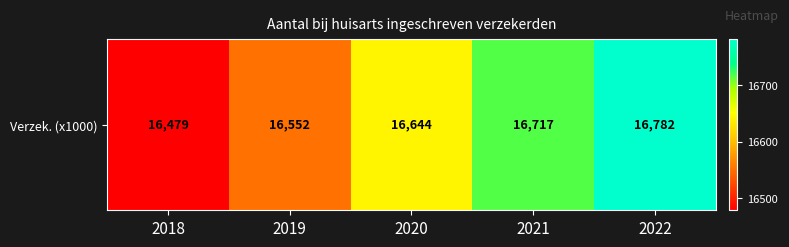

Rank the categories by value from lowest to highest.

2018, 2019, 2020, 2021, 2022